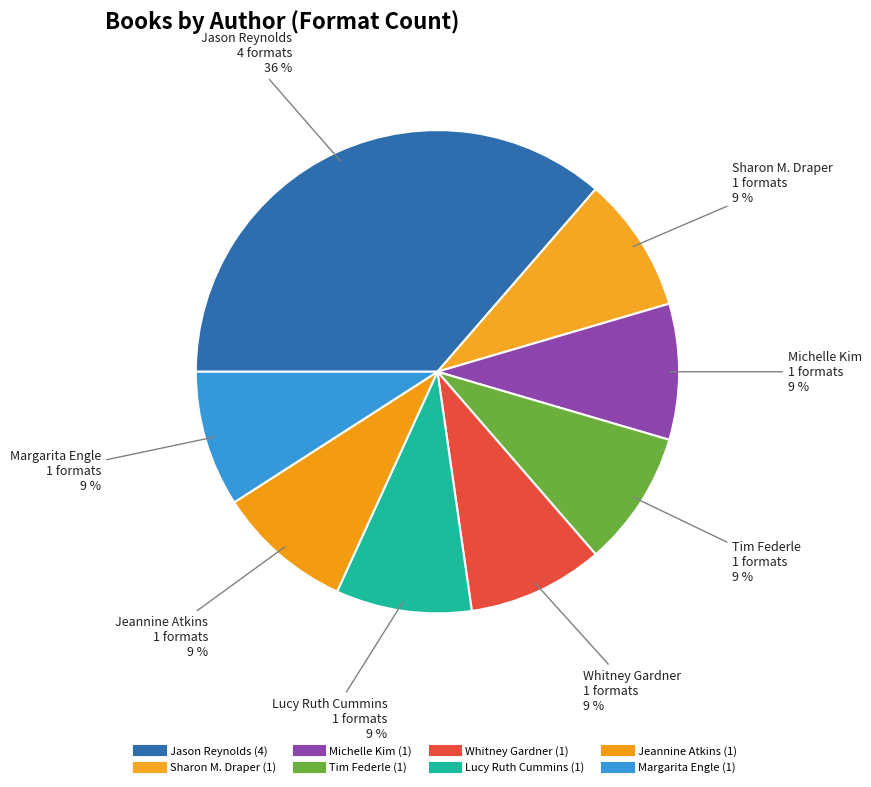

Does Tim Federle represent more than half of the total?

No